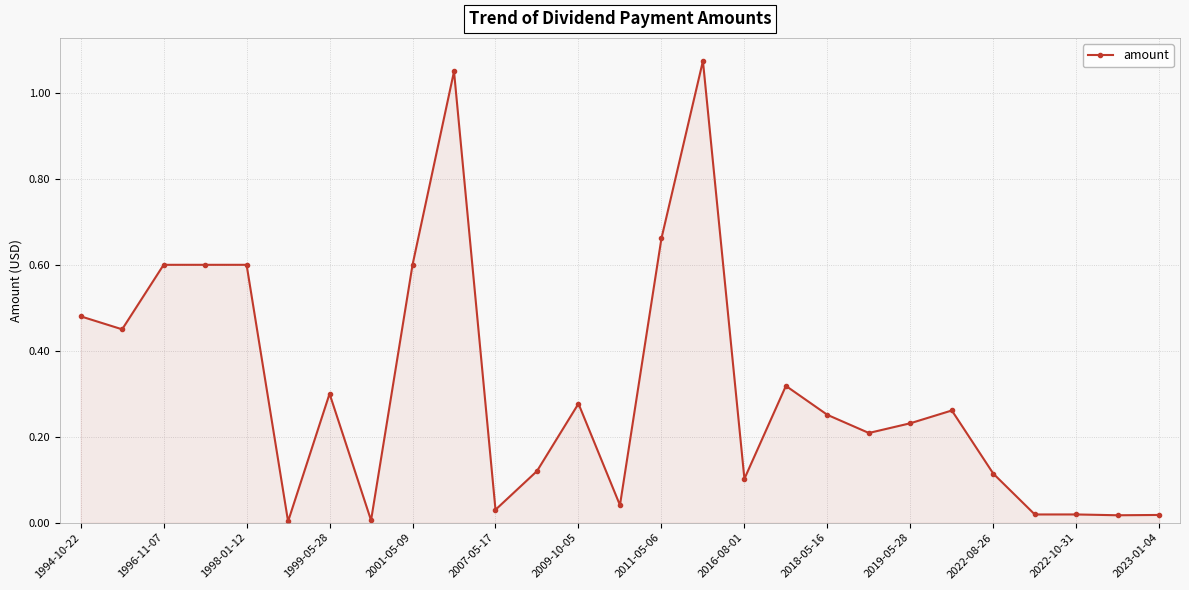

True or false: the data has more than 0 interior local peaks.

True